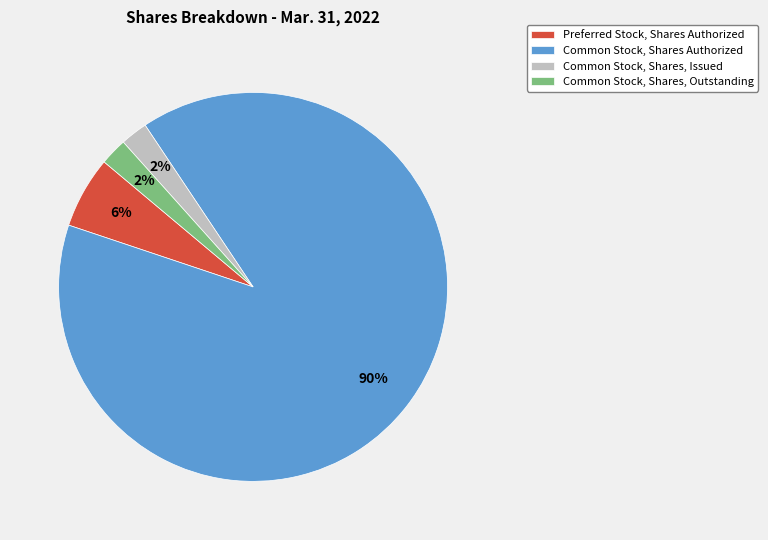

What is the majority slice?

Common Stock, Shares Authorized